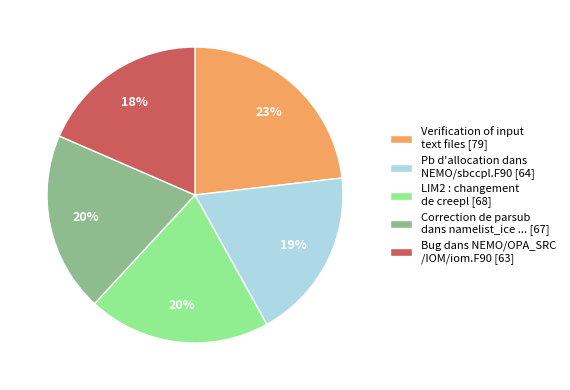

How many slices are in this pie chart?

5